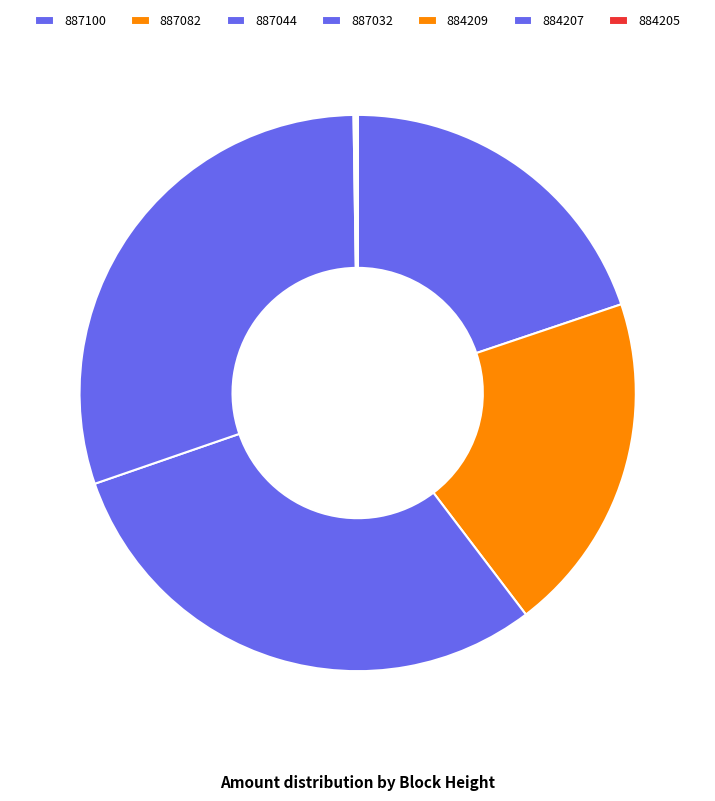

To the nearest percent, what portion does 887032 represent?

30%